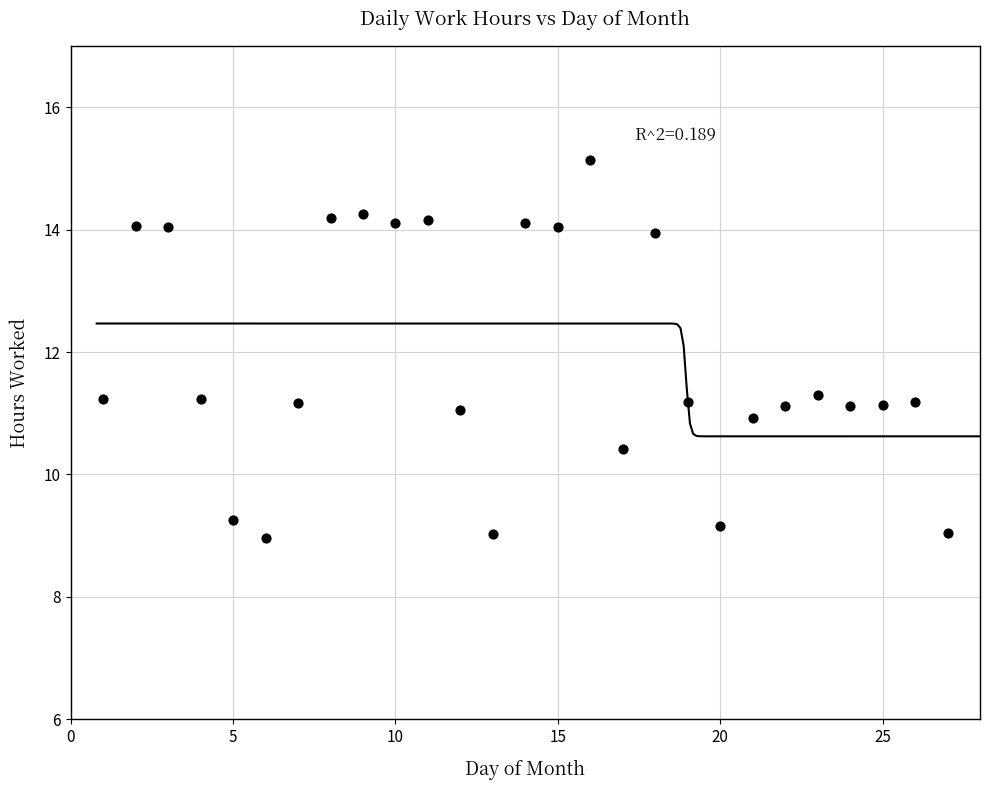

What is the range of X values (max minus min)?

26.0